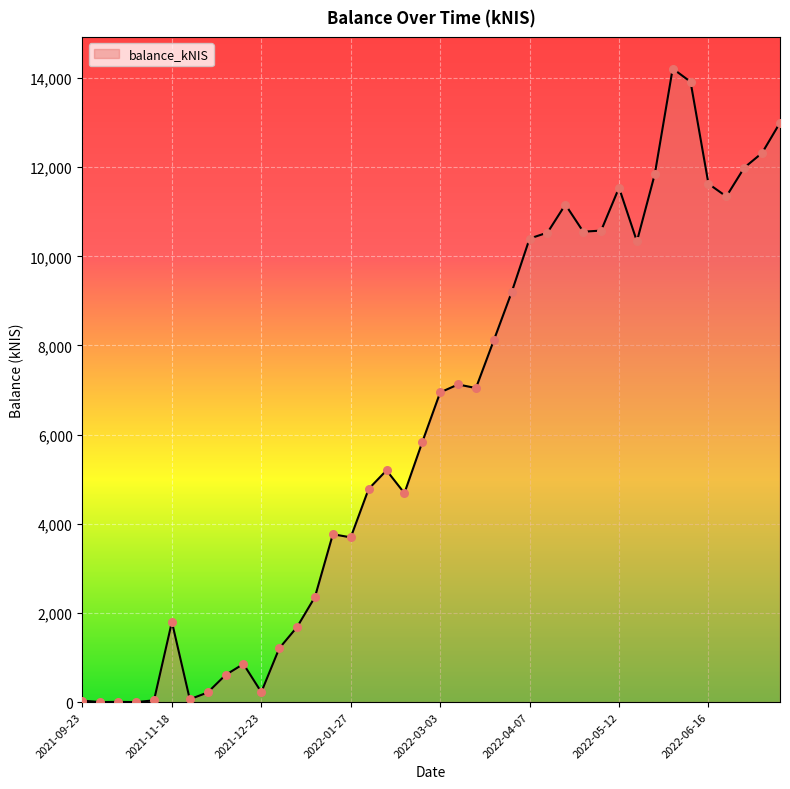

What is the difference between the maximum and minimum values?

14211.4